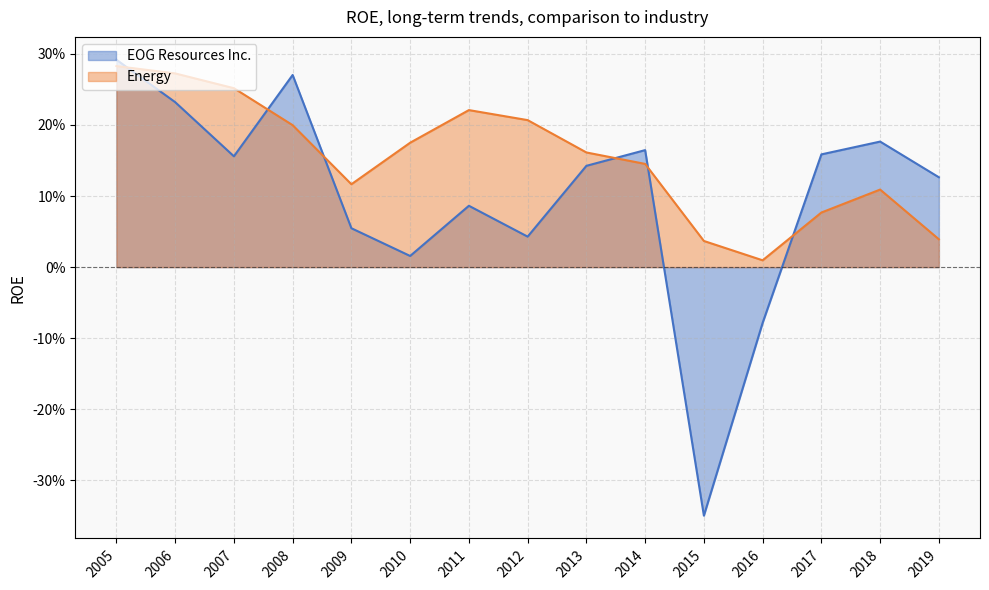

Is it true that Energy equals 0.3 at 2007?

True